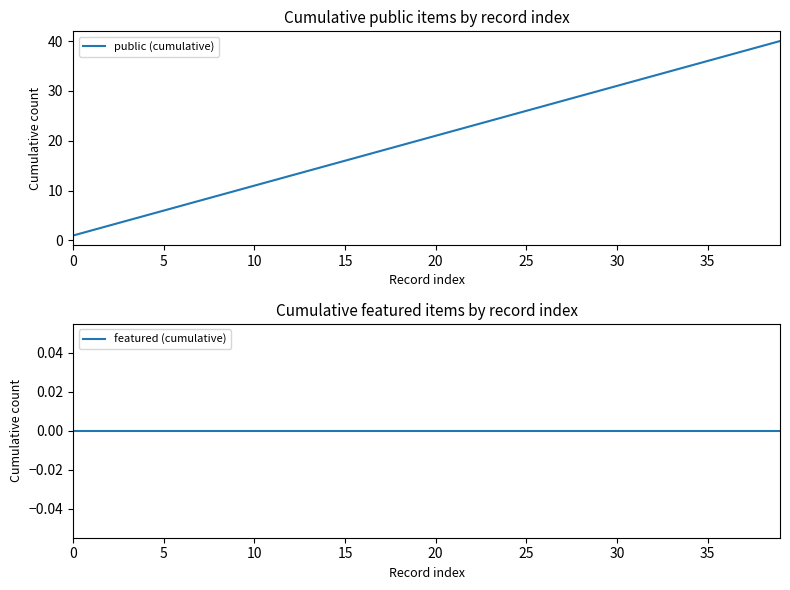

Which series has the largest total across all categories?

public (cumulative)